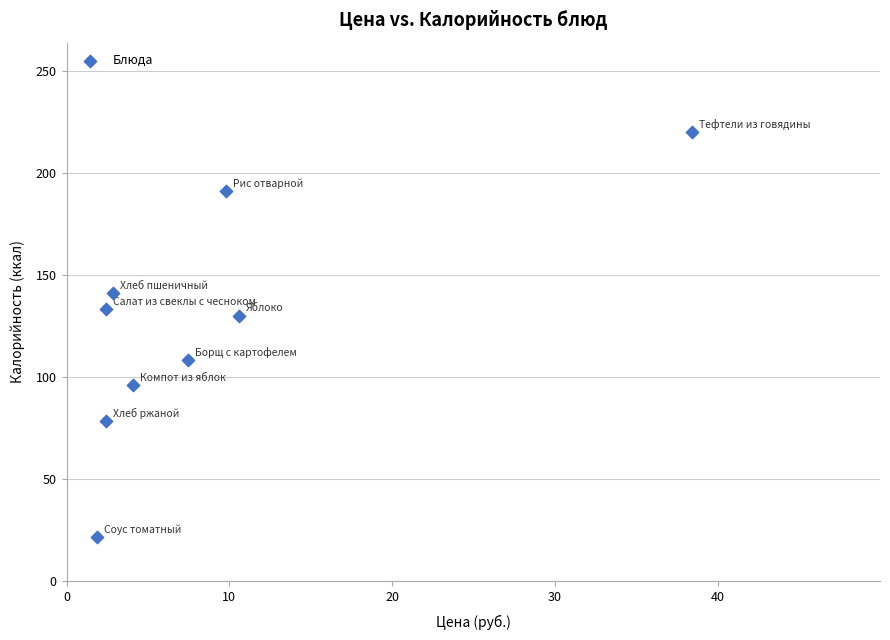

What is the range of X values (max minus min)?

36.5